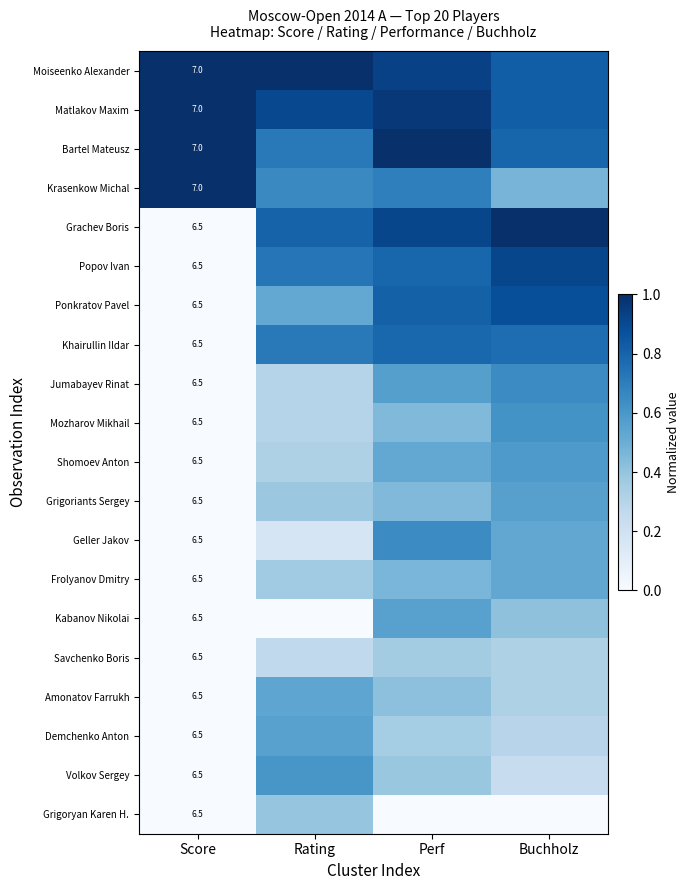

The value of Geller Jakov at Perf is 0.6. True or false?

True